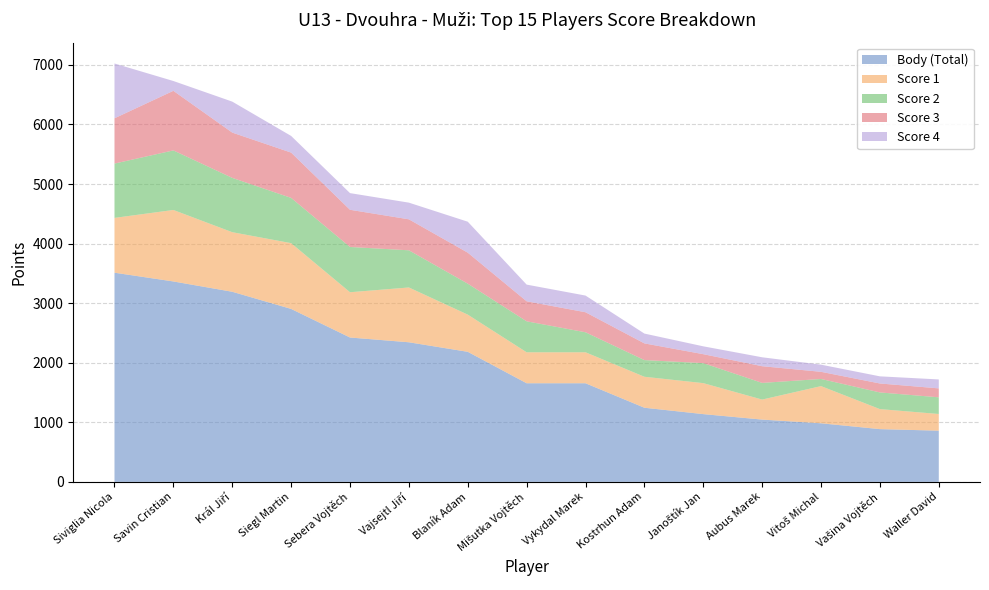

Reading right to left, list all the values displayed in this chart.

Body (Total): Waller David=860	Vašina Vojtěch=886	Vitoš Michal=984	Aubus Marek=1046	Janoštík Jan=1138	Kostrhun Adam=1245	Vykydal Marek=1656	Mišutka Vojtěch=1656	Blaník Adam=2184	Vajsejtl Jiří=2344	Sebera Vojtěch=2424	Siegl Martin=2904	Král Jiří=3192	Savin Cristian=3365	Siviglia Nicola=3512
Score 1: Waller David=280	Vašina Vojtěch=336	Vitoš Michal=624	Aubus Marek=336	Janoštík Jan=520	Kostrhun Adam=520	Vykydal Marek=520	Mišutka Vojtěch=520	Blaník Adam=624	Vajsejtl Jiří=920	Sebera Vojtěch=760	Siegl Martin=1104	Král Jiří=1000	Savin Cristian=1200	Siviglia Nicola=920
Score 2: Waller David=280	Vašina Vojtěch=280	Vitoš Michal=120	Aubus Marek=280	Janoštík Jan=336	Kostrhun Adam=280	Vykydal Marek=336	Mišutka Vojtěch=520	Blaník Adam=520	Vajsejtl Jiří=624	Sebera Vojtěch=760	Siegl Martin=760	Král Jiří=912	Savin Cristian=1000	Siviglia Nicola=912
Score 3: Waller David=150	Vašina Vojtěch=150	Vitoš Michal=120	Aubus Marek=280	Janoštík Jan=150	Kostrhun Adam=280	Vykydal Marek=336	Mišutka Vojtěch=336	Blaník Adam=520	Vajsejtl Jiří=520	Sebera Vojtěch=624	Siegl Martin=760	Král Jiří=760	Savin Cristian=1000	Siviglia Nicola=760
Score 4: Waller David=150	Vašina Vojtěch=120	Vitoš Michal=120	Aubus Marek=150	Janoštík Jan=132	Kostrhun Adam=165	Vykydal Marek=280	Mišutka Vojtěch=280	Blaník Adam=520	Vajsejtl Jiří=280	Sebera Vojtěch=280	Siegl Martin=280	Král Jiří=520	Savin Cristian=165	Siviglia Nicola=920